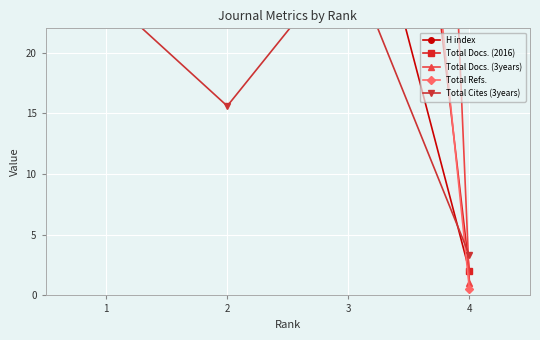

At which label is Total Docs. (3years) closest to 118?

2